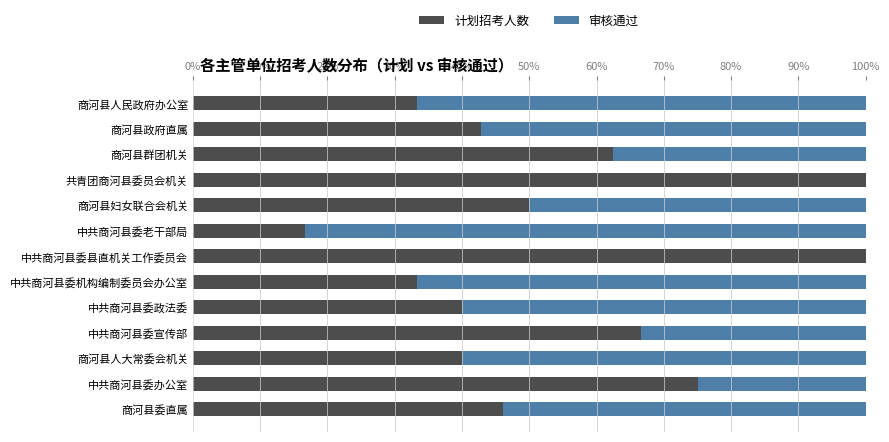

What is the sum of the 计划招考人数 values at 中共商河县委老干部局 and 中共商河县委政法委?

56.7